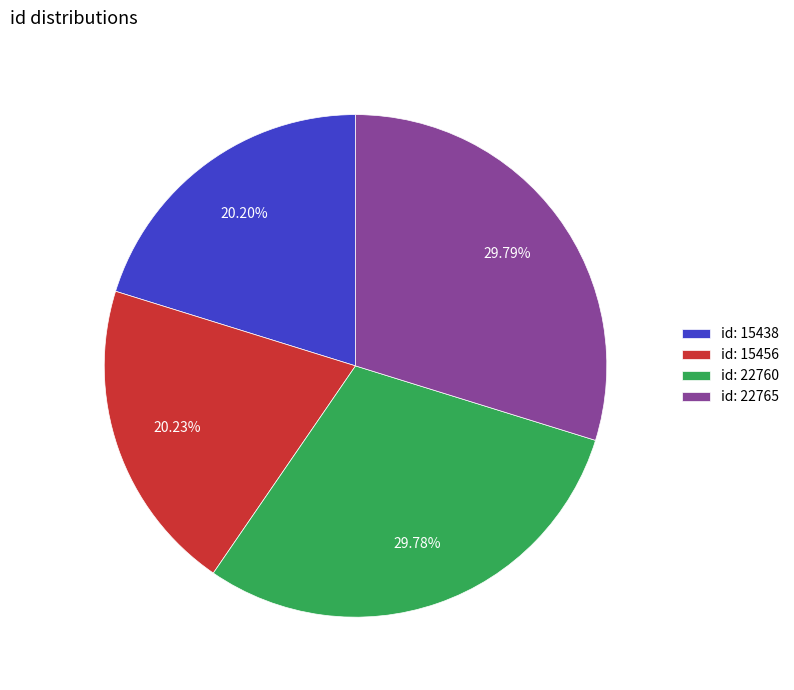

Approximately how many times larger is the value at id: 22760 compared to id: 15456?

1.5